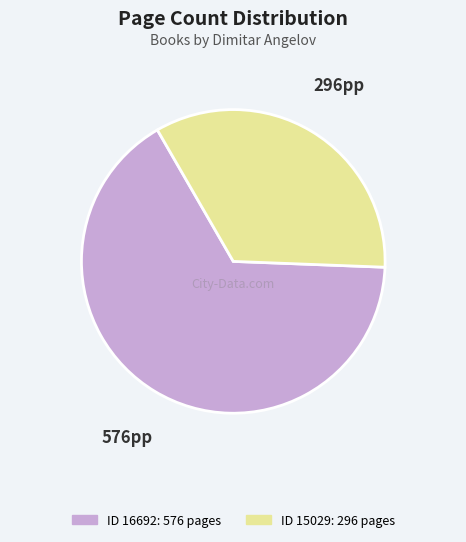

Is there a majority slice in this chart?

Yes